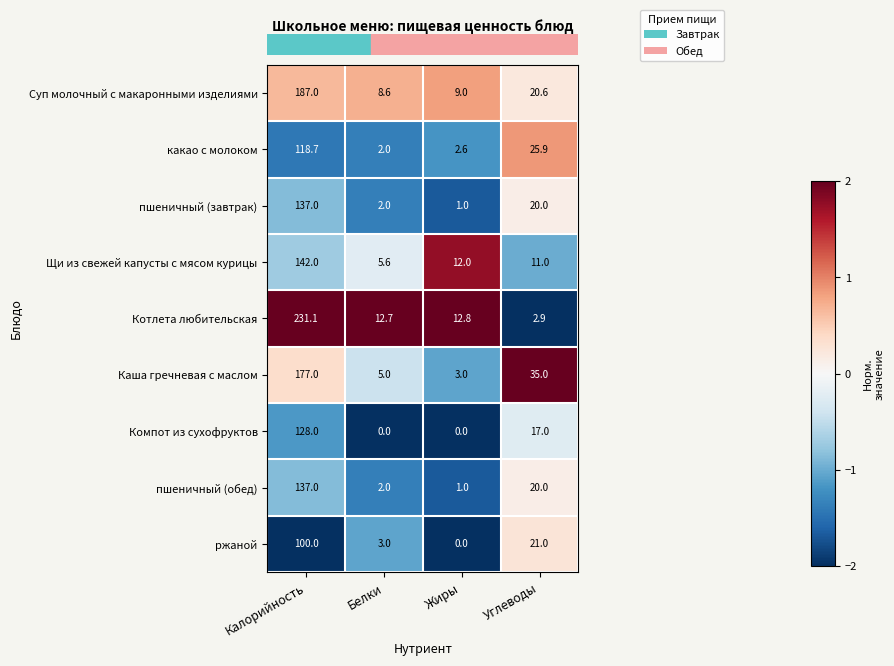

The value of ржаной at Белки is 3.0. True or false?

True